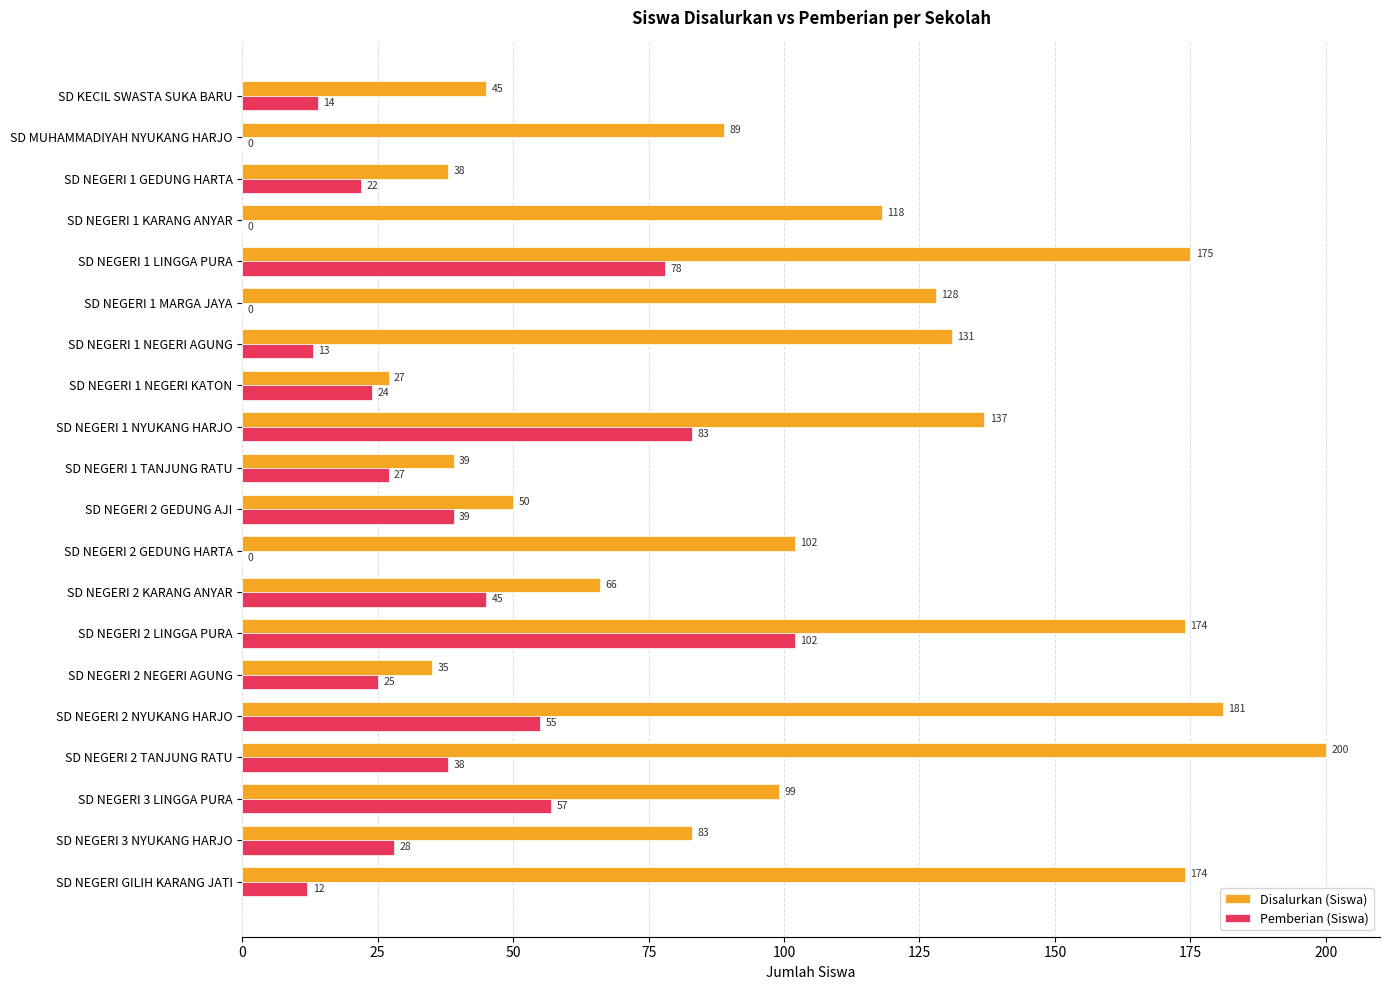

How many data points does each series have?

20